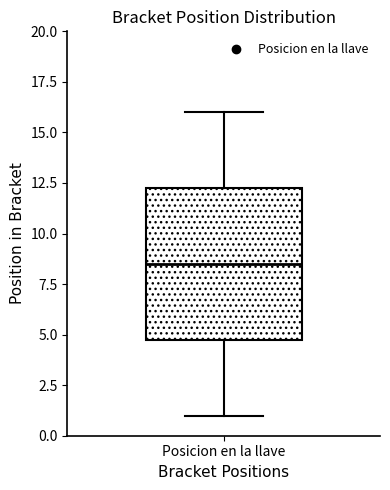

Transcribe this box plot: give where the median line is, the range the box spans, and where the two whiskers end, as read against the y-axis. The values are not printed on the chart, so give them approximately, as read against the axis.

median 8.5, box 5.0 to 12.5, whiskers 1.0 to 16.0